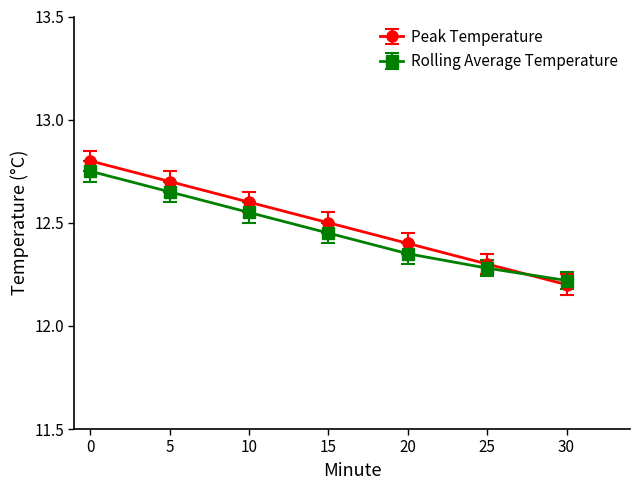

The Peak Temperature series shows 12.8 at 0. True or false?

True